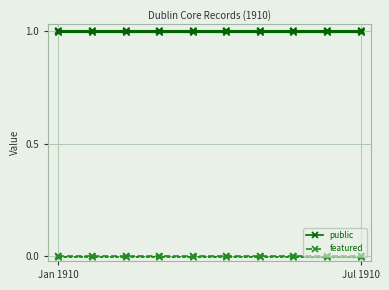

Does the chart have visible grid lines?

Yes